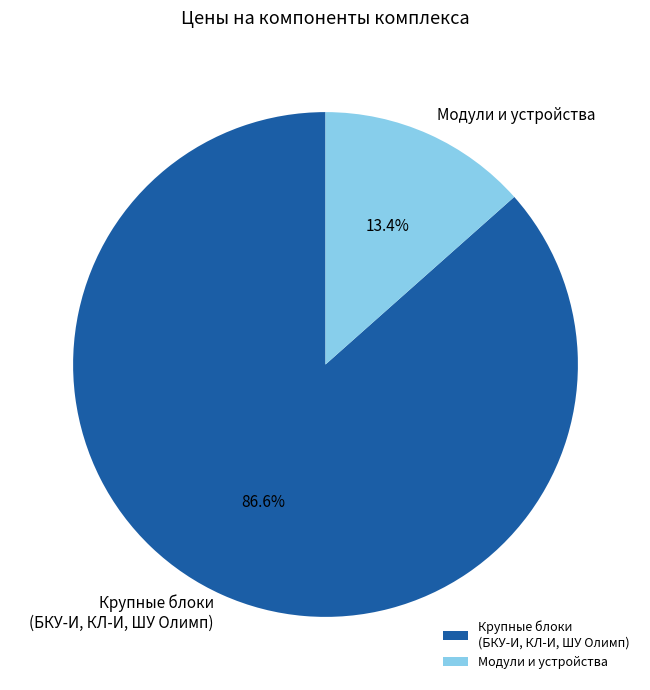

Which has a higher value, Крупные блоки (БКУ-И, КЛ-И, ШУ Олимп) or Модули и устройства?

Крупные блоки (БКУ-И, КЛ-И, ШУ Олимп)